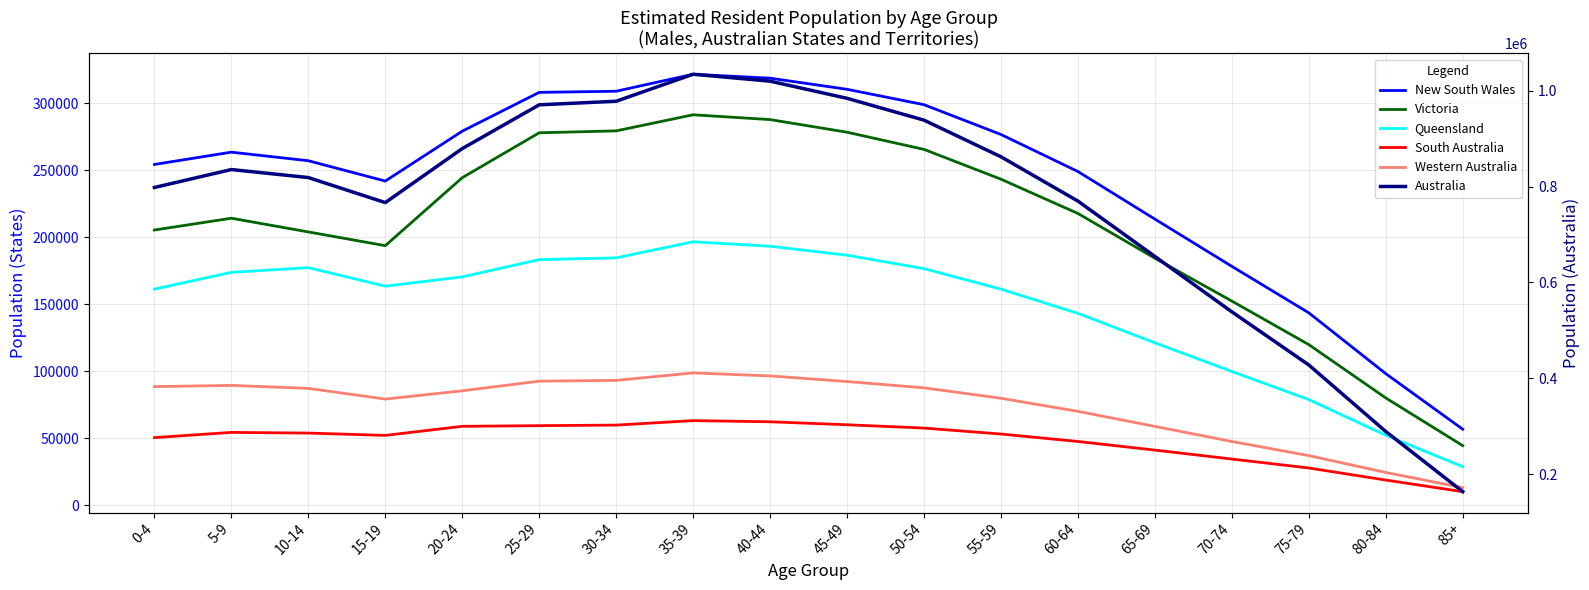

What is the minimum value for South Australia?

10234